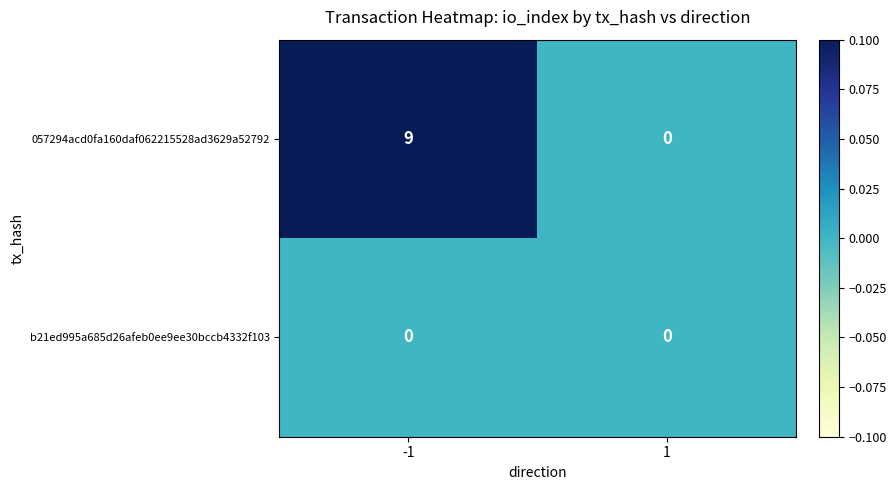

List the series in order of their overall mean, lowest first.

b21ed995a685d26afeb0ee9ee30bccb4332f103, 057294acd0fa160daf062215528ad3629a52792